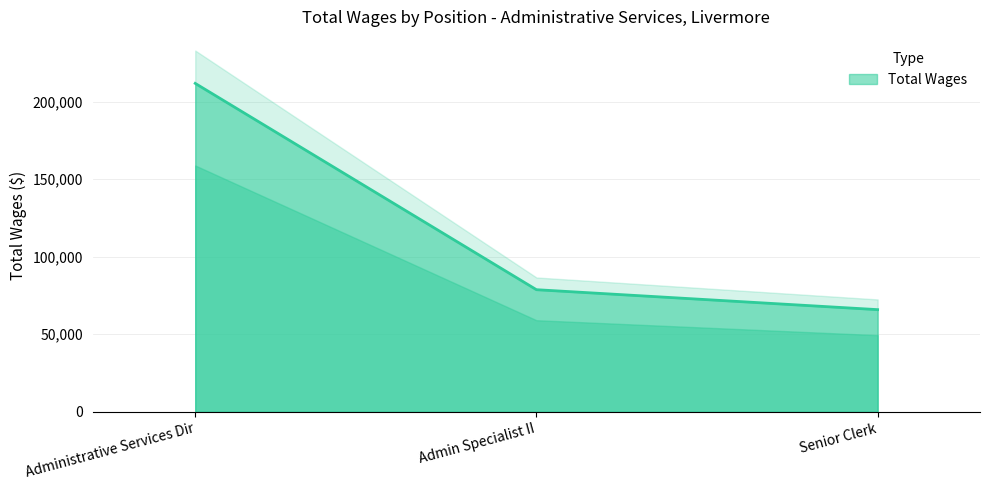

Rank the categories by value from lowest to highest.

Senior Clerk, Admin Specialist II, Administrative Services Dir